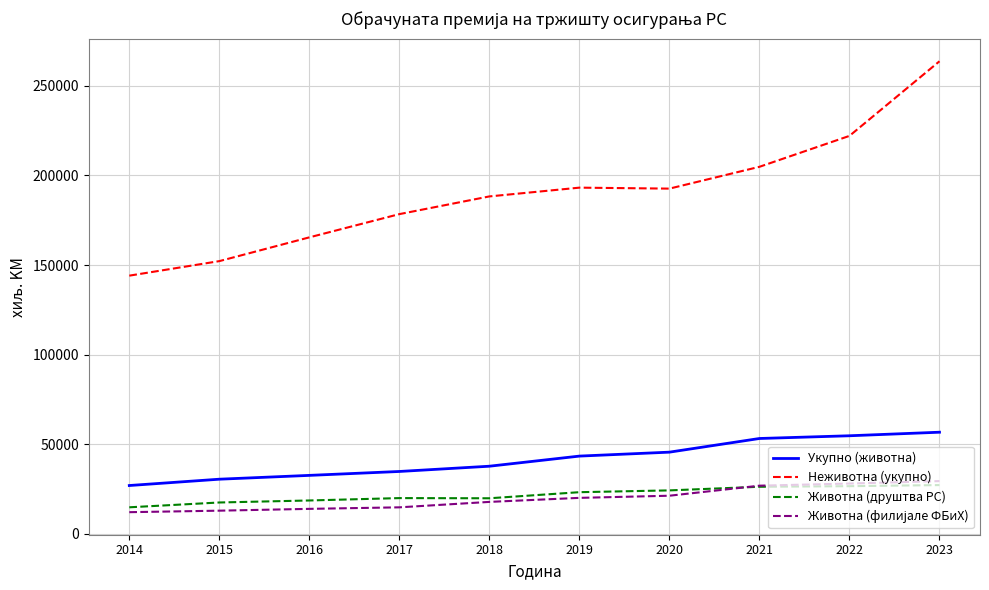

Which series has the widest spread of values?

Неживотна (укупно)